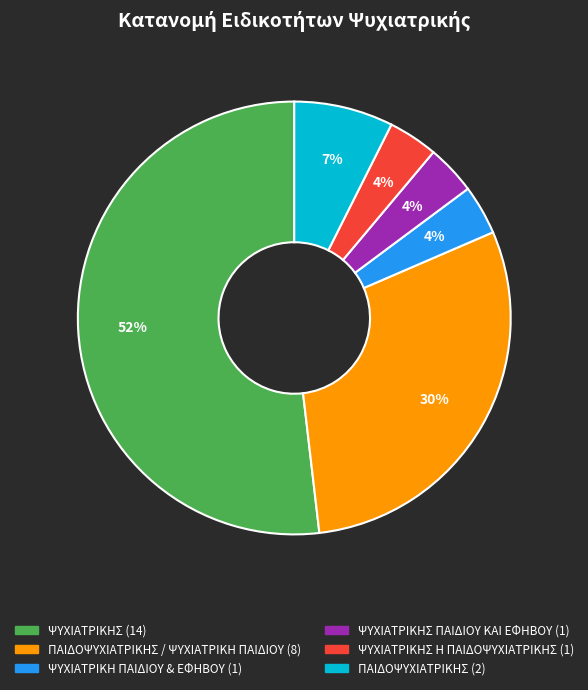

Count the number of slices in the pie.

6